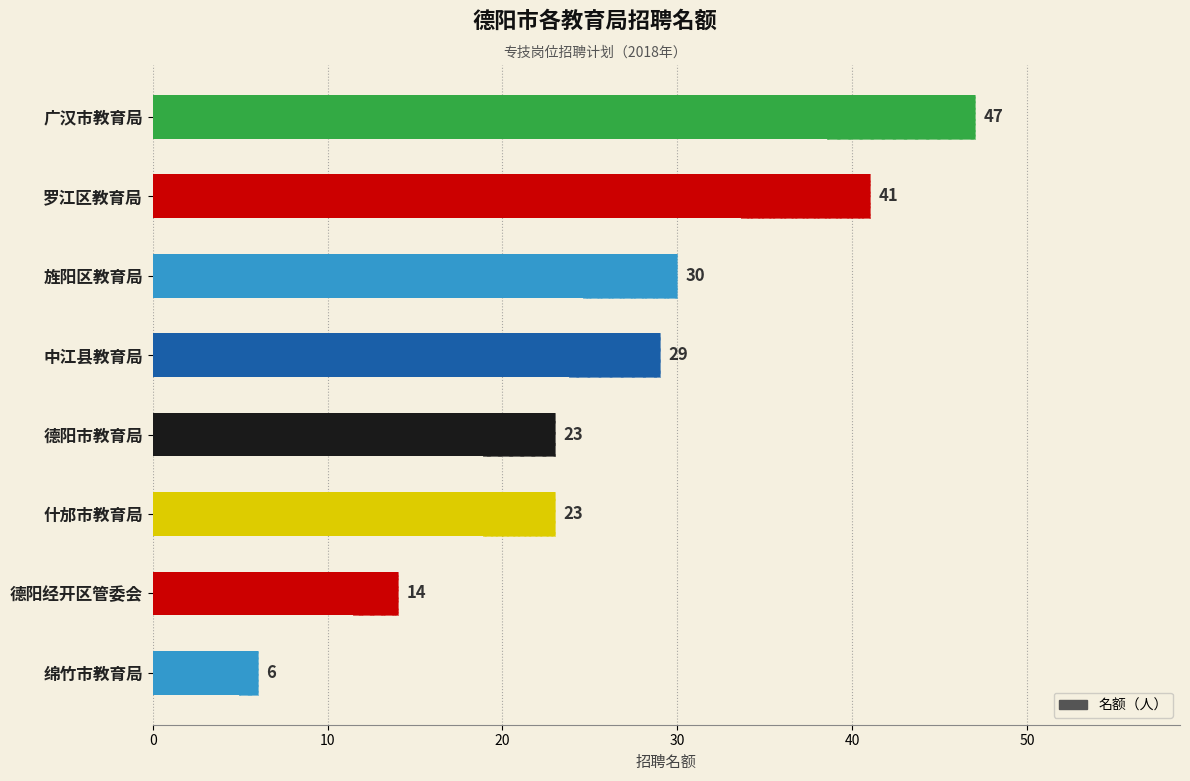

What is the maximum value shown in the chart?

47